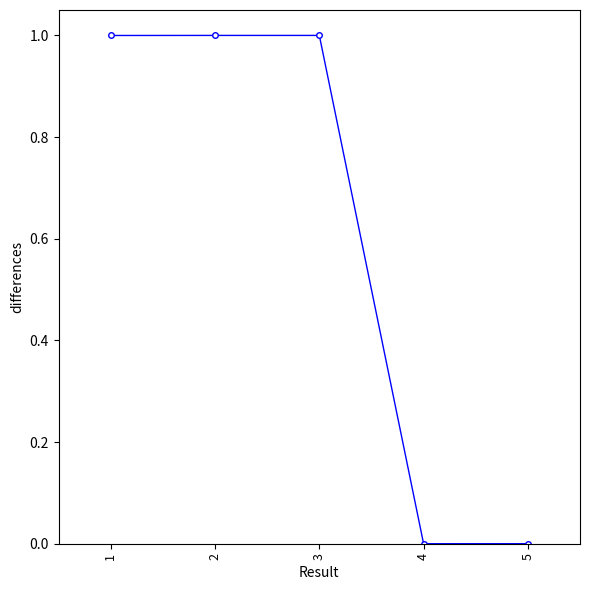

How many data points does each series have?

5